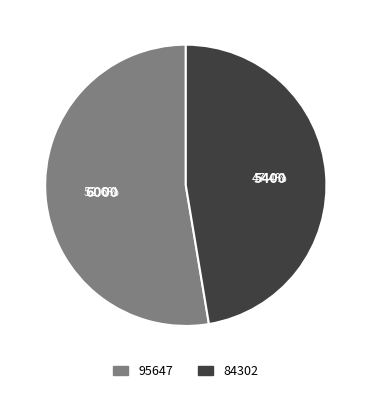

To the nearest percent, what is the difference between the 84302 and 95647 slice percentages?

5%